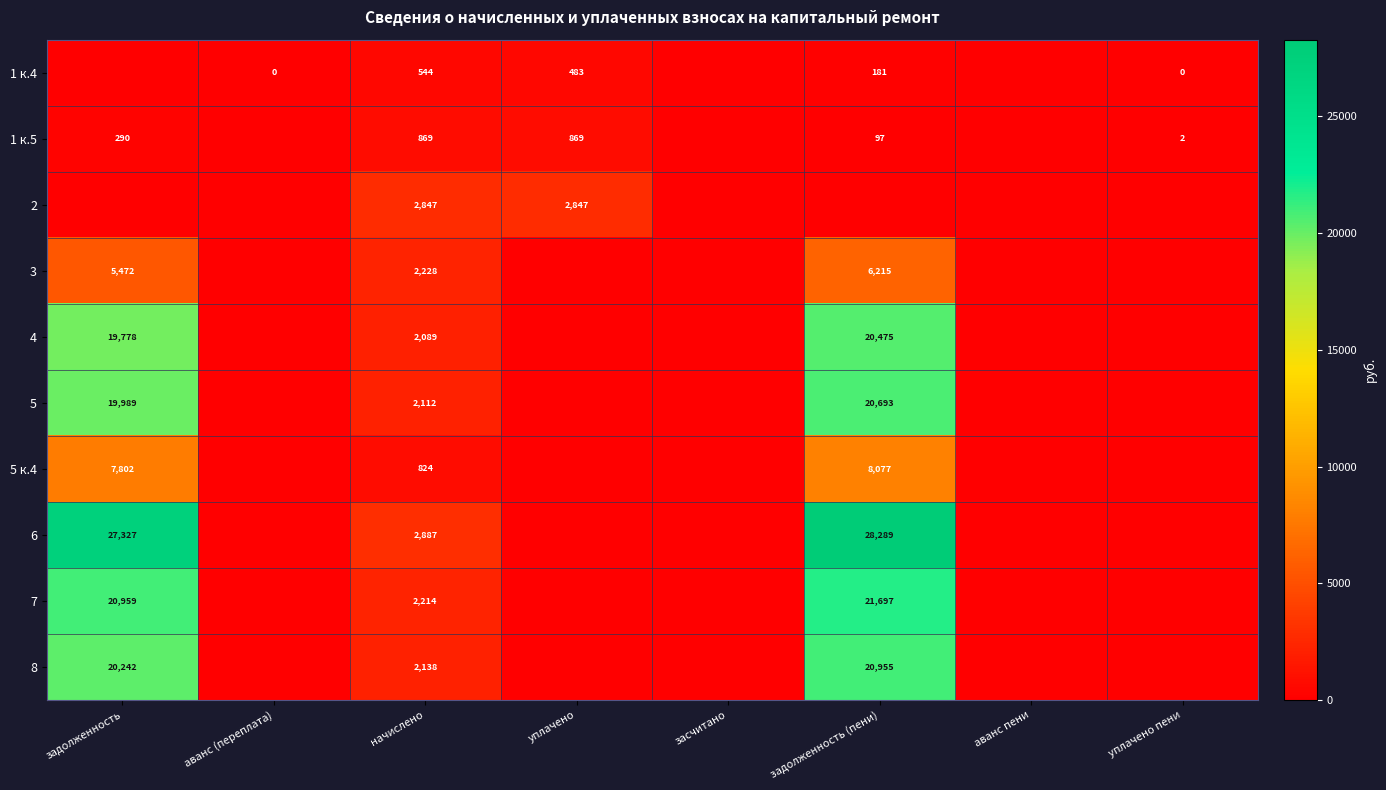

Is the value of 4 at задолженность greater than the value of 5 к.4 at задолженность (пени)?

Yes